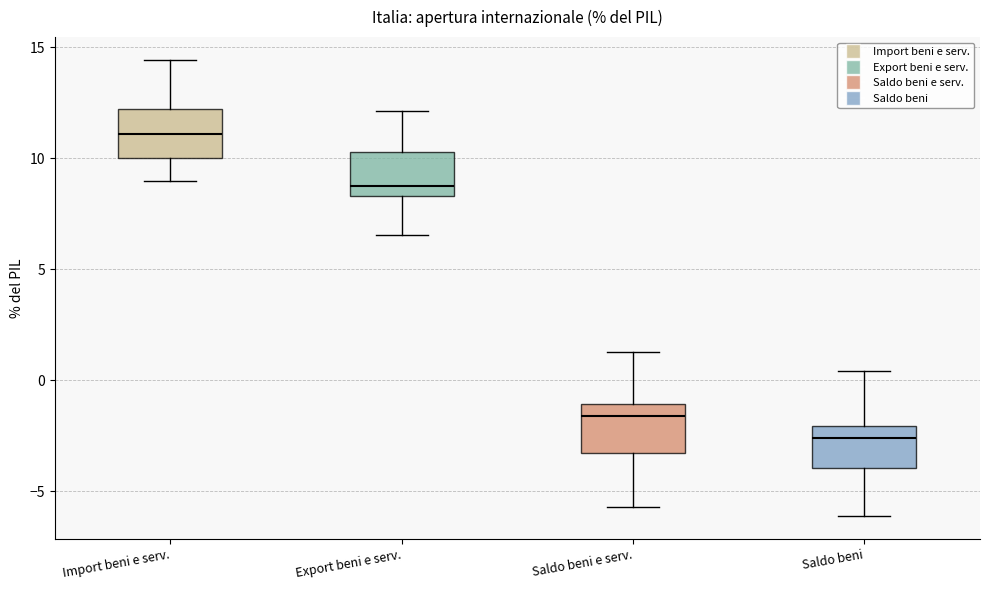

Reading left to right, transcribe this box plot: for each box, give where its median line is, the range the box spans, and where its two whiskers end, as read against the y-axis. The values are not printed on the chart, so give them approximately, as read against the axis.

Import beni e serv.: median 11.0, box 10.0 to 12.0, whiskers 9.0 to 14.5
Export beni e serv.: median 9.0, box 8.5 to 10.5, whiskers 6.5 to 12.0
Saldo beni e serv.: median -1.5, box -3.5 to -1.0, whiskers -5.5 to 1.5
Saldo beni: median -2.5, box -4.0 to -2.0, whiskers -6.0 to 0.5